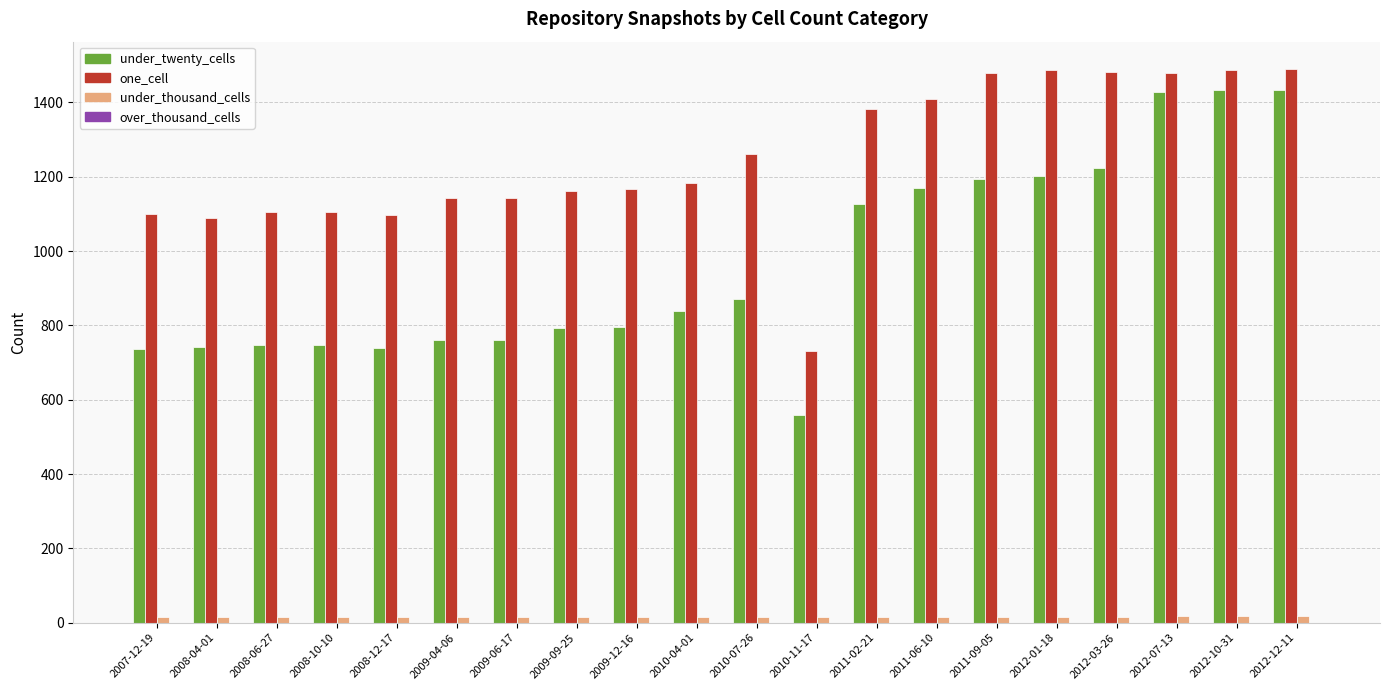

Rank the series by their maximum value, from lowest to highest.

under_thousand_cells, under_twenty_cells, one_cell